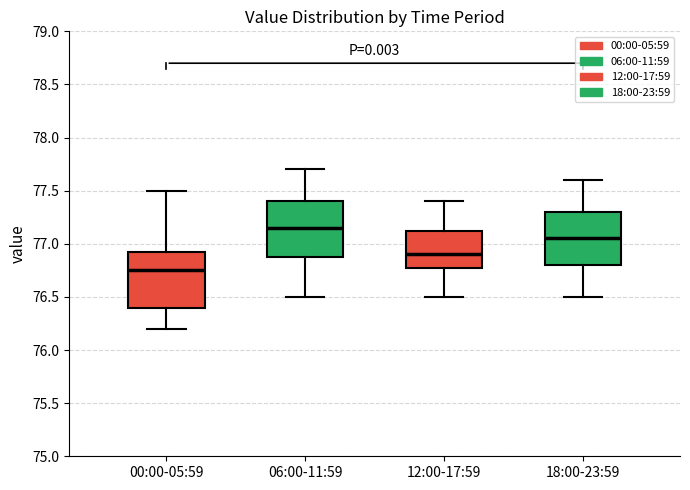

Which box's median line is the highest?

06:00-11:59